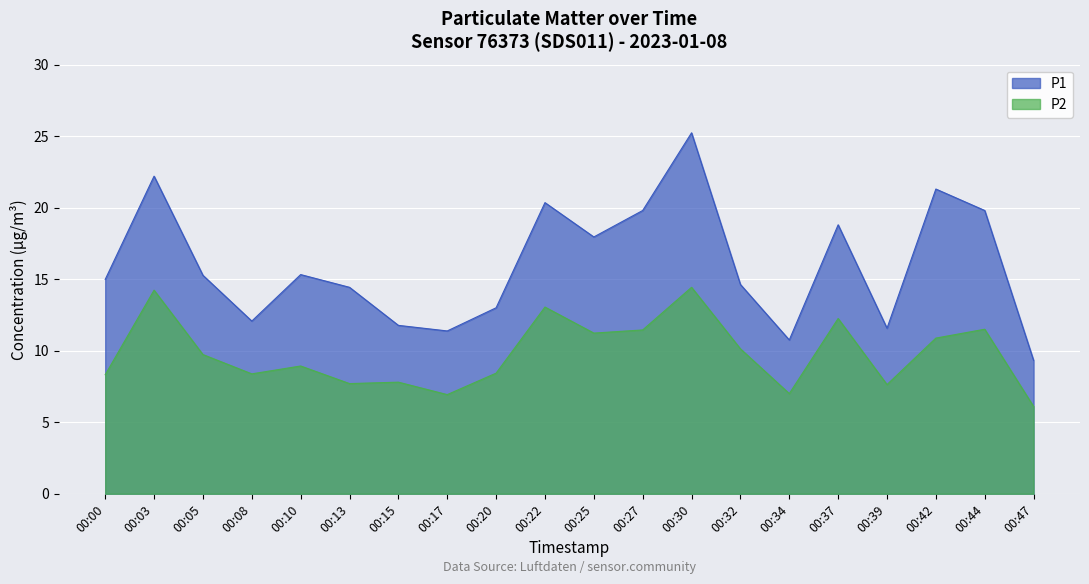

What is the difference between the P2 values at 00:13 and 00:32?

2.4